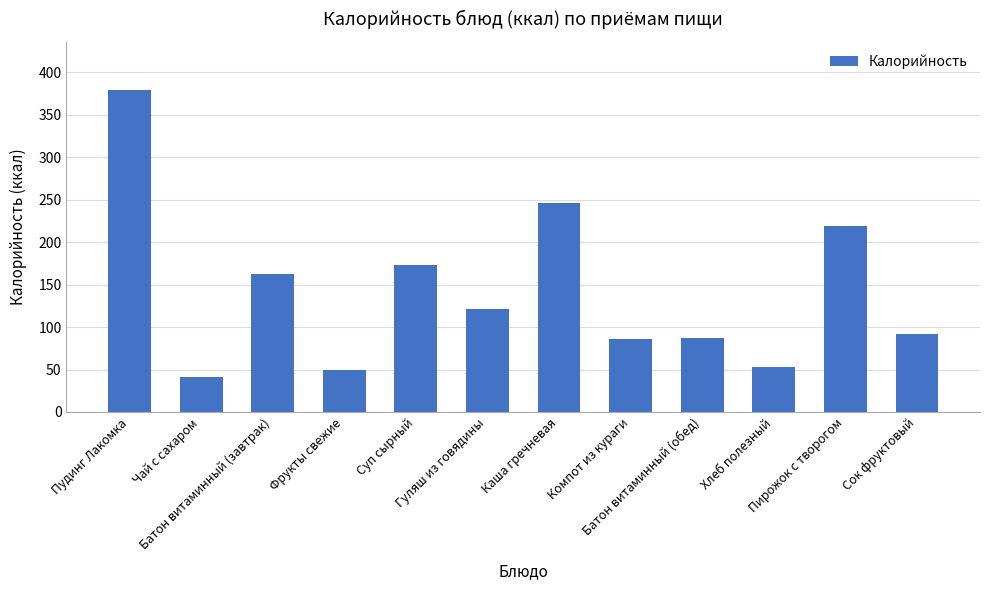

What is the greatest value displayed?

379